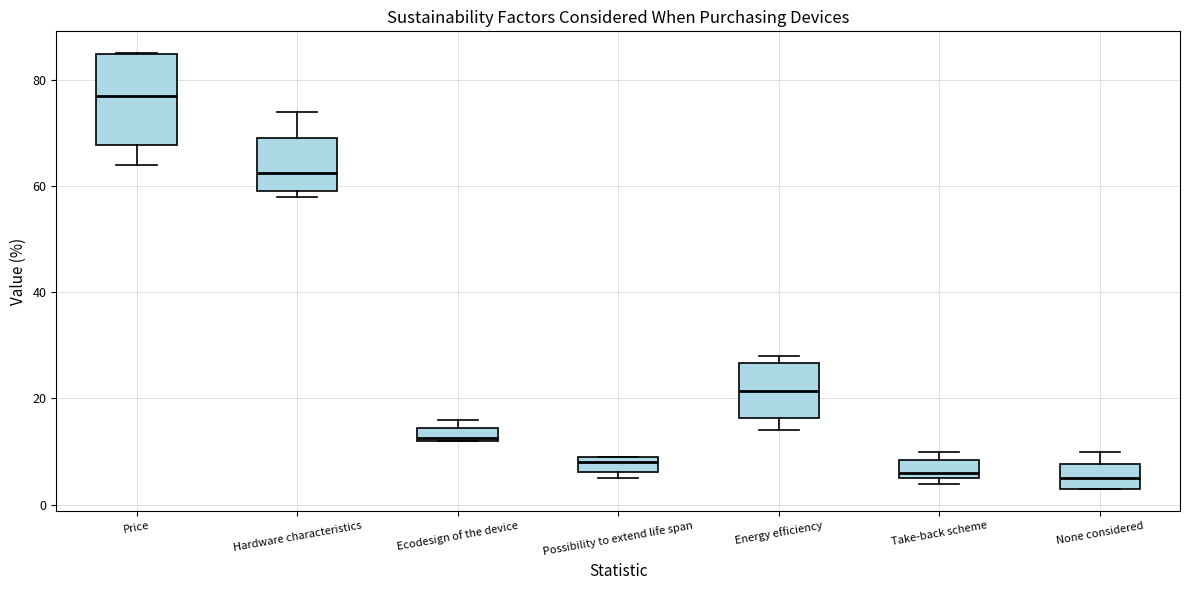

Which box is the tallest, from its lower edge to its upper edge?

Price